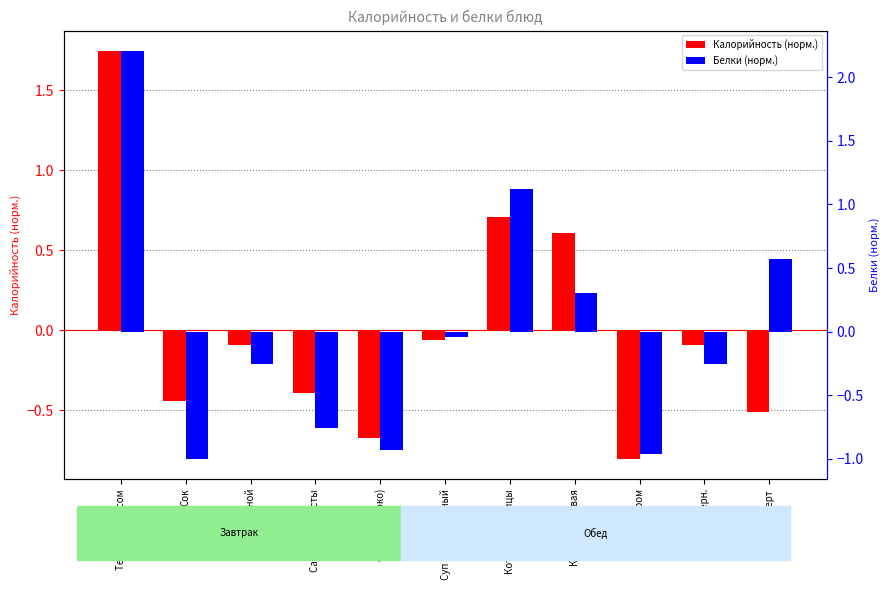

How many series are shown in this chart?

2